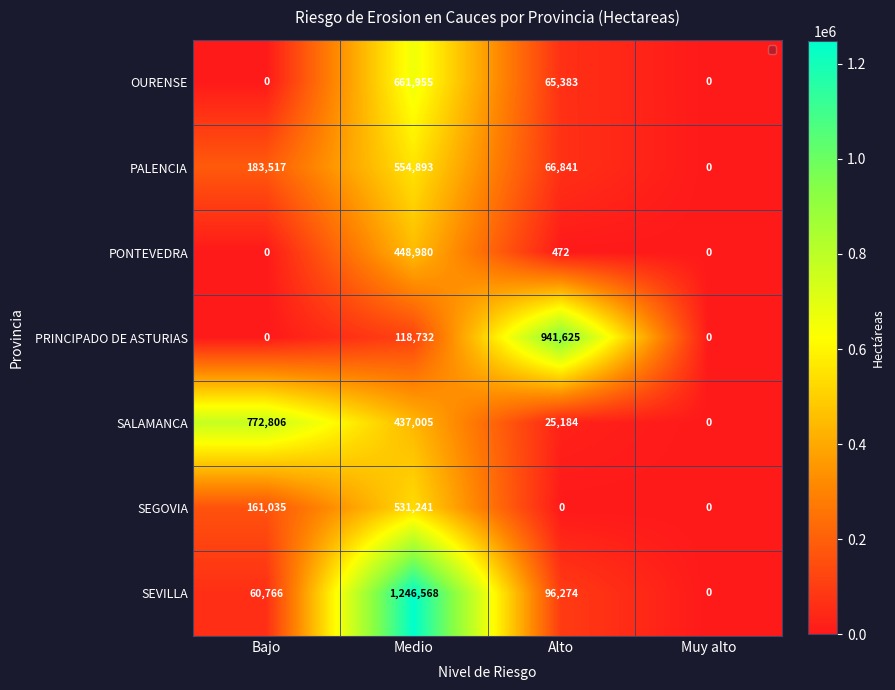

How many PALENCIA values are between 66841 and 554893?

3